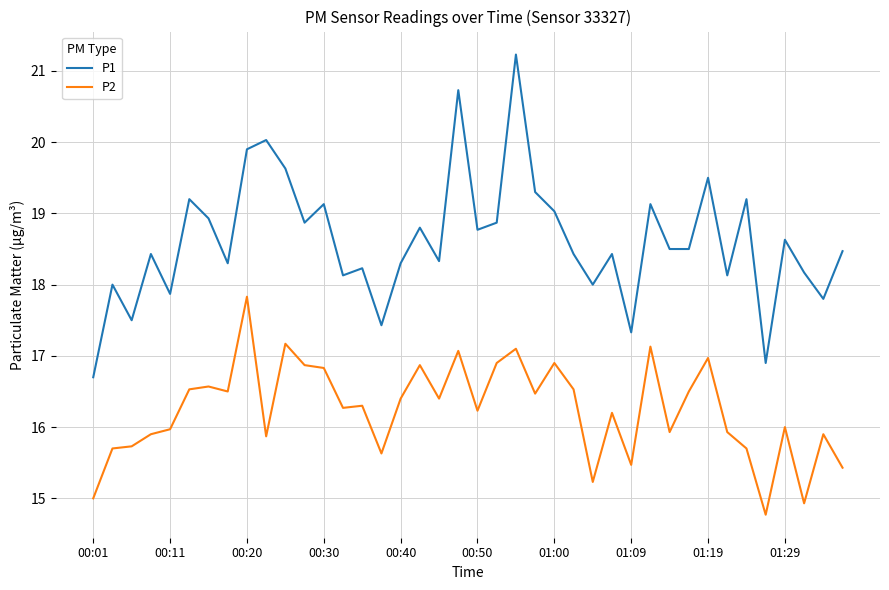

Rank the series by their maximum value, from highest to lowest.

P1, P2